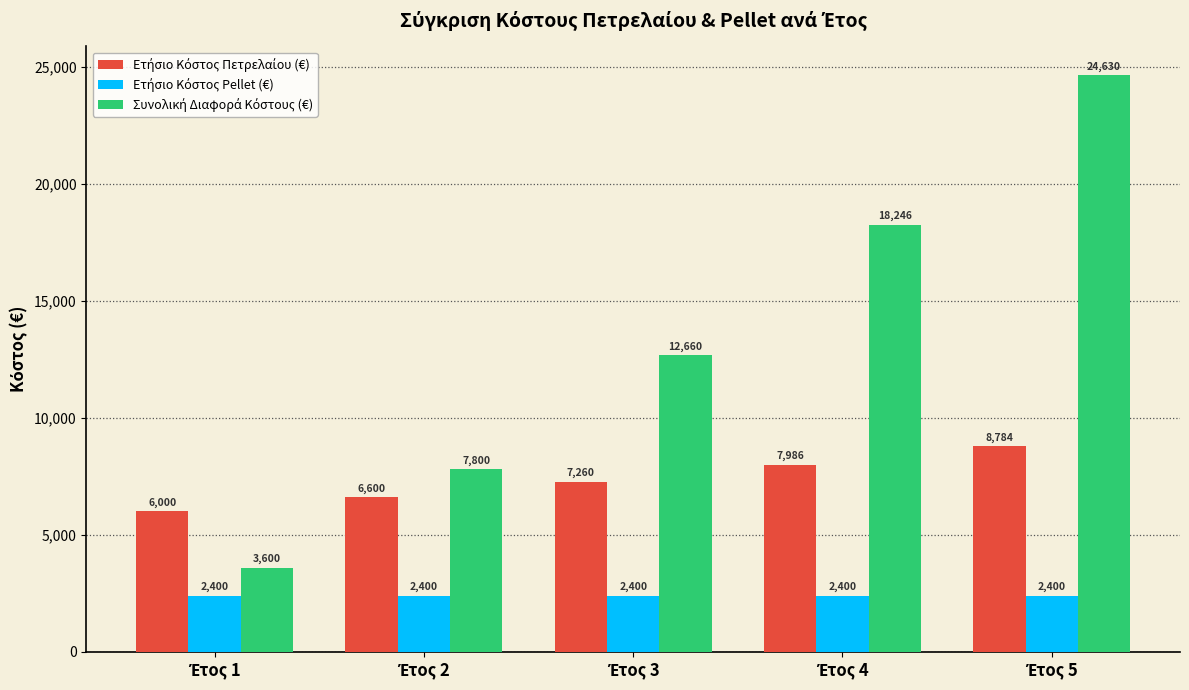

What is the greatest value displayed?

24630.6